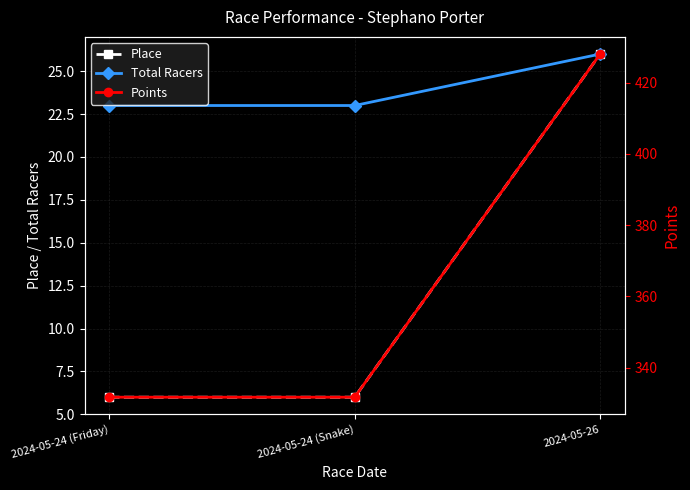

Between 2024-05-24 (Snake) and 2024-05-26, which series saw the biggest shift?

Points